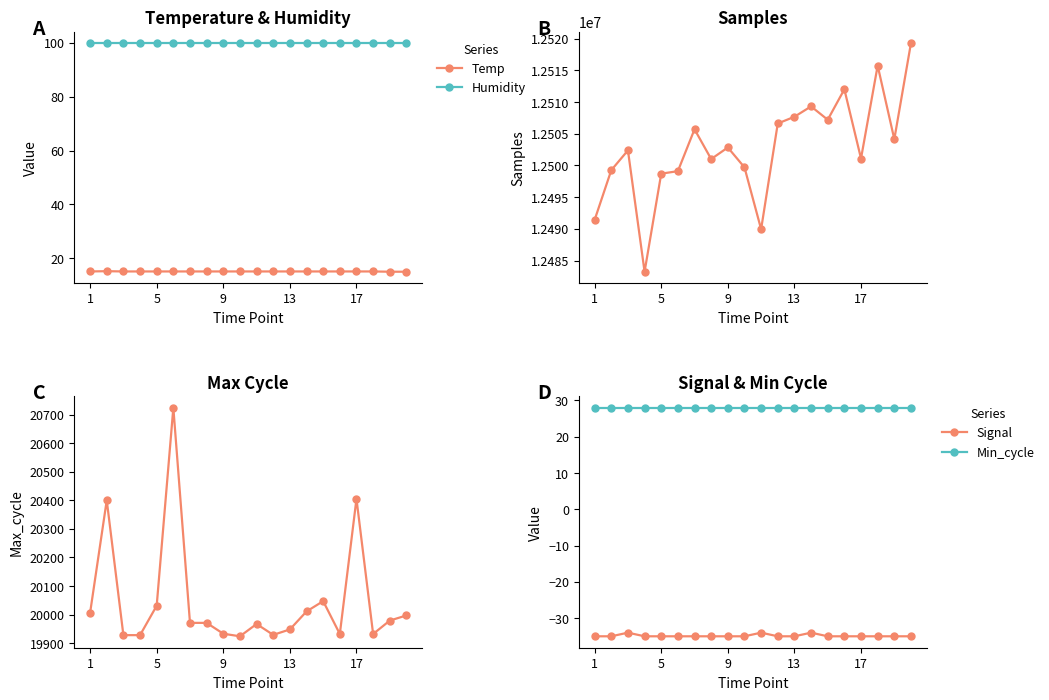

What is the sum of all Max_cycle values?

400963.0